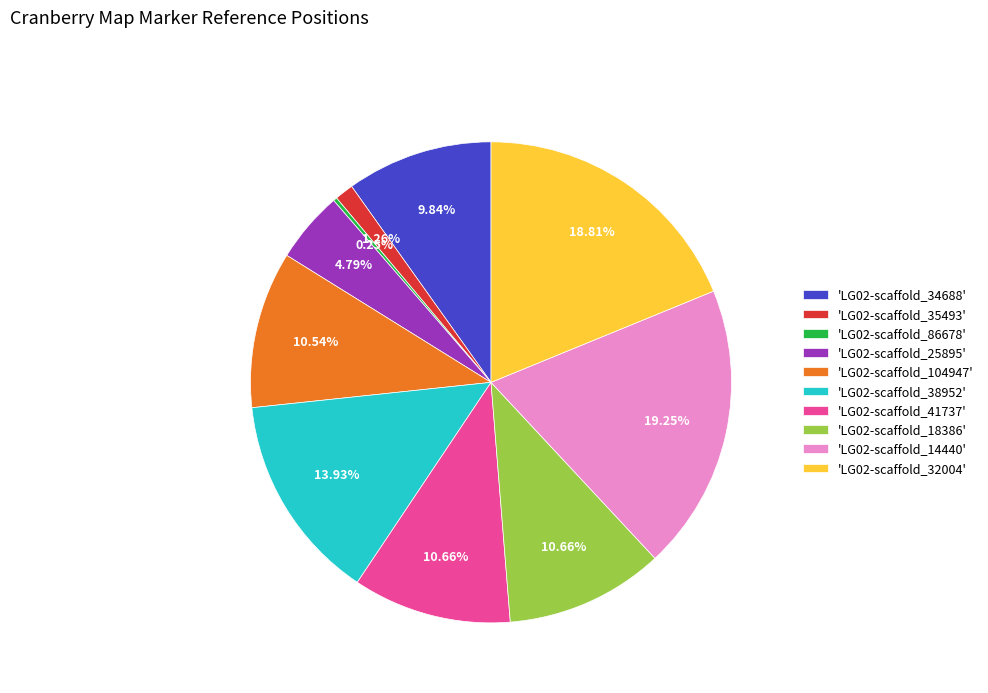

What is the ratio of the value at 'LG02-scaffold_38952' to the value at 'LG02-scaffold_18386'?

1.3